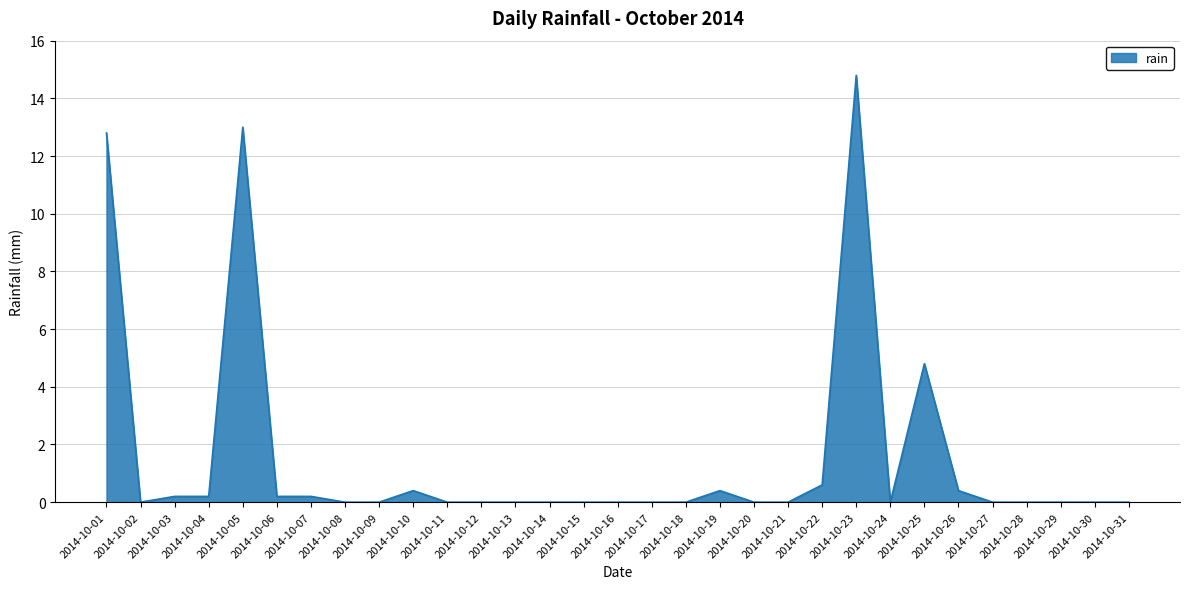

Between 2014-10-07 and 2014-10-21, which is larger?

2014-10-07